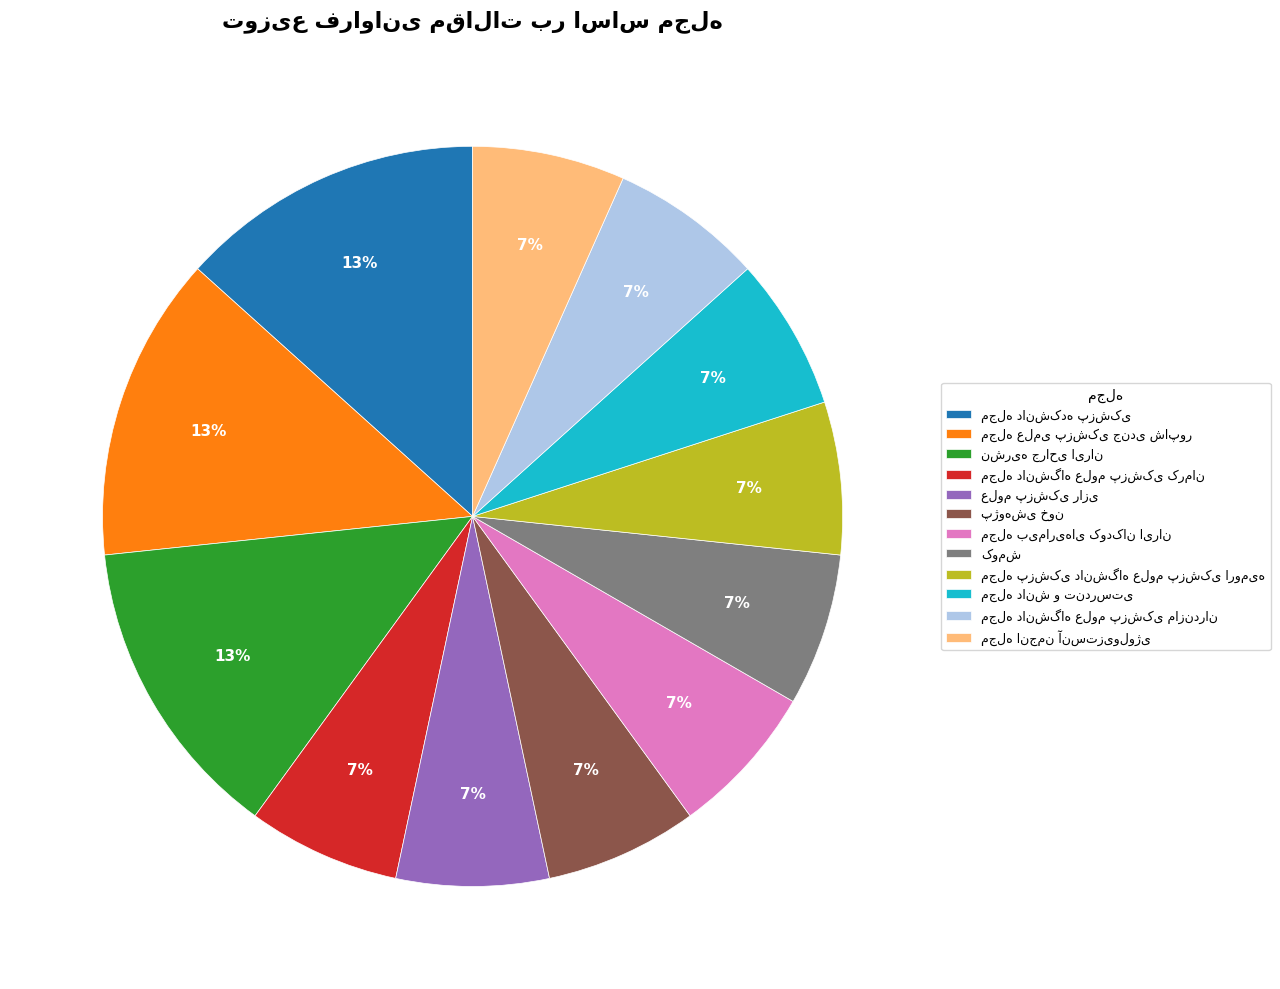

How many slices are in this pie chart?

12